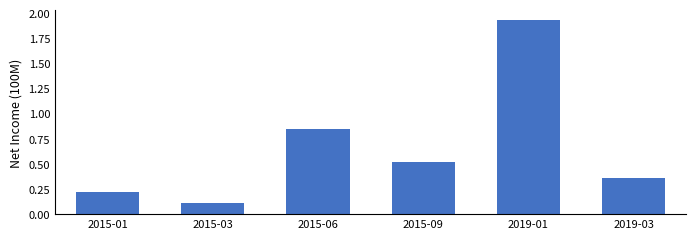

Rank the categories by value from highest to lowest.

2019-01, 2015-06, 2015-09, 2019-03, 2015-01, 2015-03